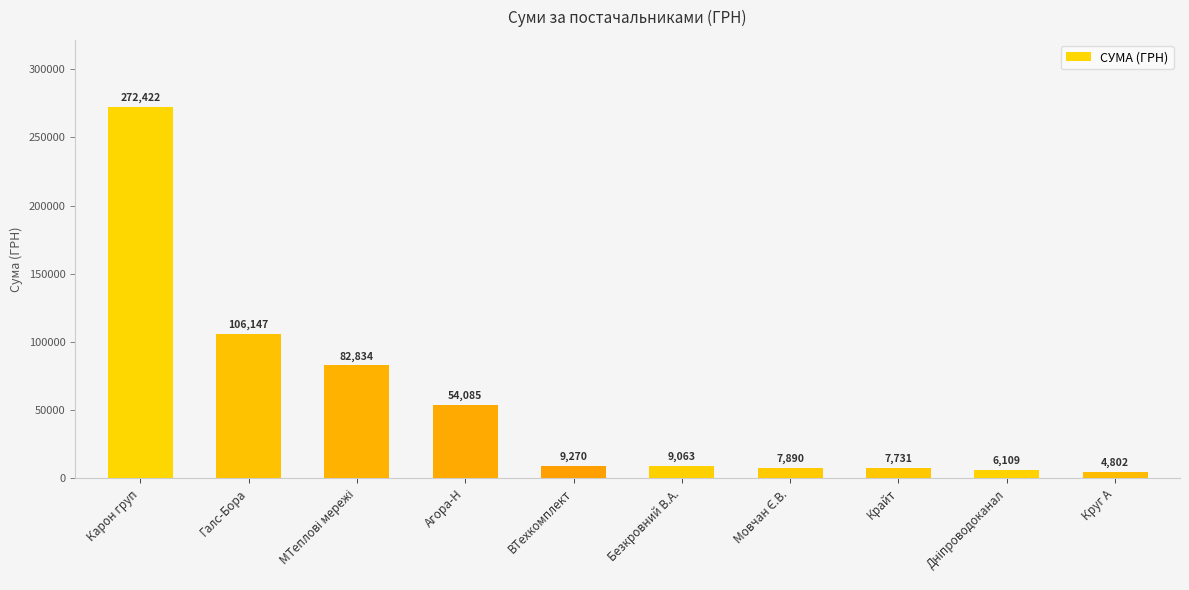

What is the sum of all values?

560353.1